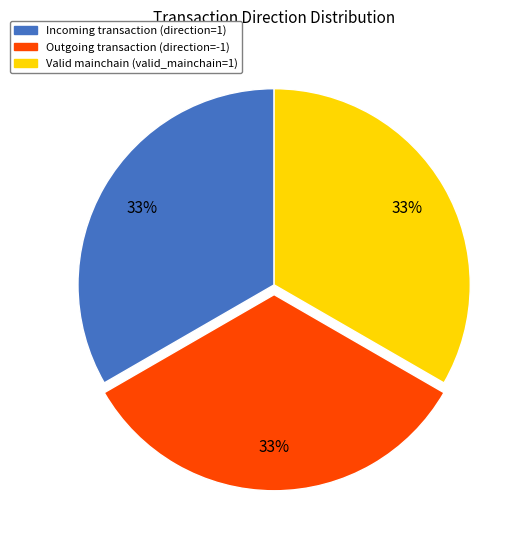

To the nearest percent, what is the average slice percentage?

33%